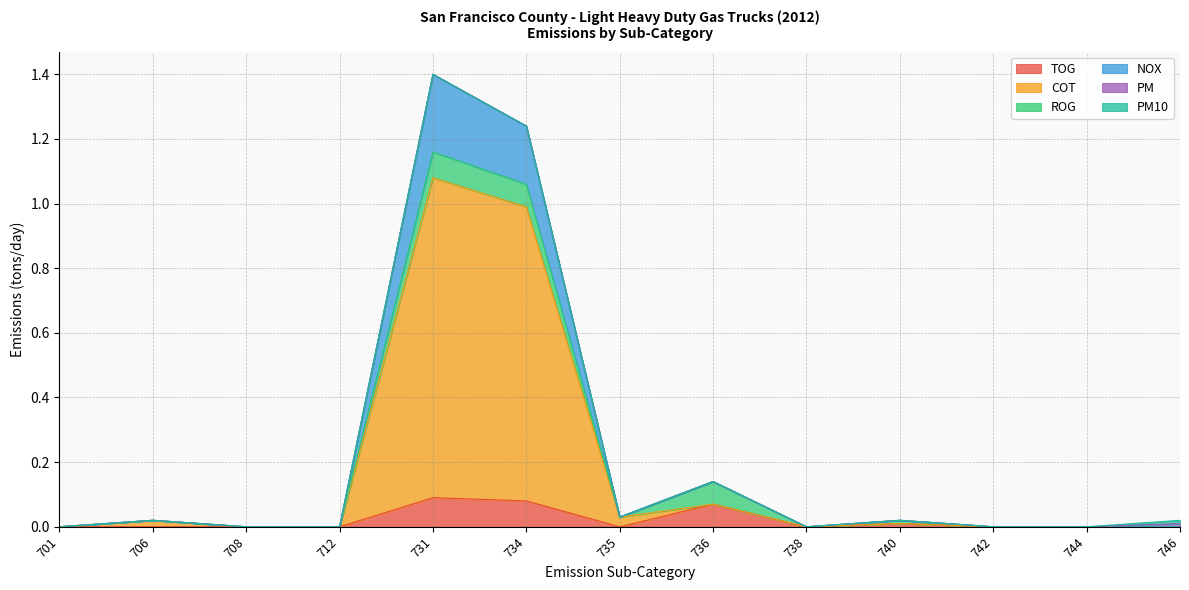

True or false: COT and NOX cross at least once.

False